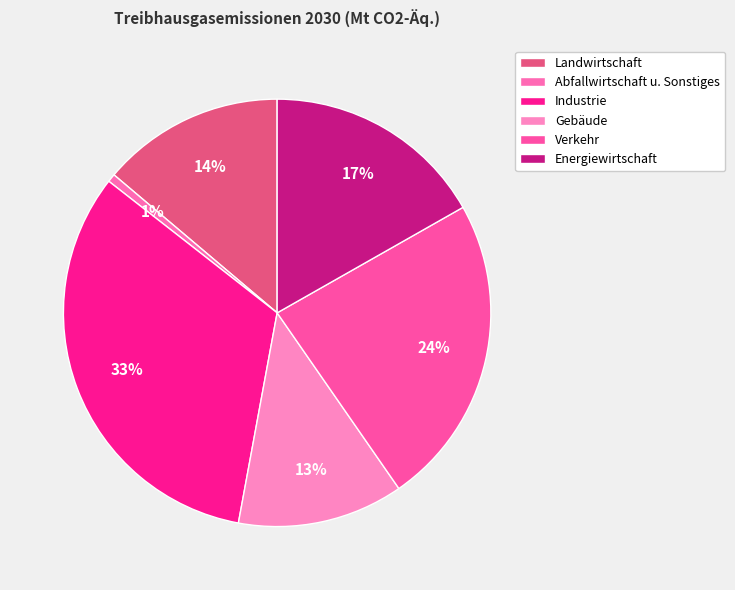

What percentage is the Gebäude slice, to the nearest percent?

13%